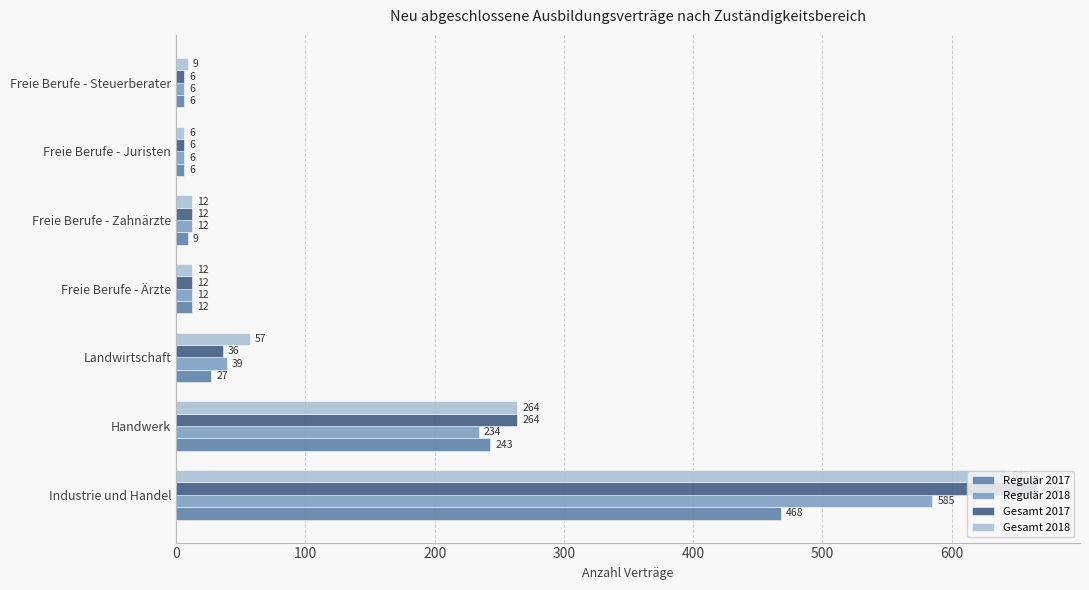

Where is Regulär 2018 nearest to the value 295?

Handwerk